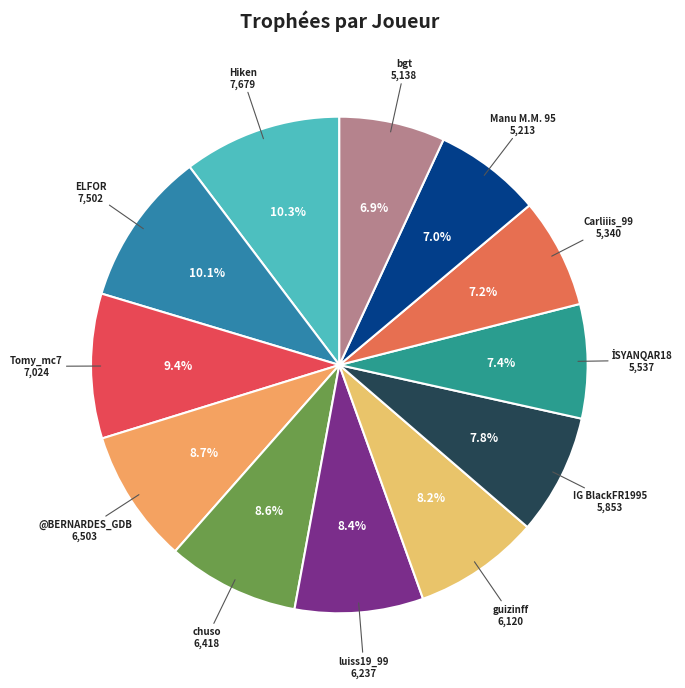

How many segments does this pie chart have?

12